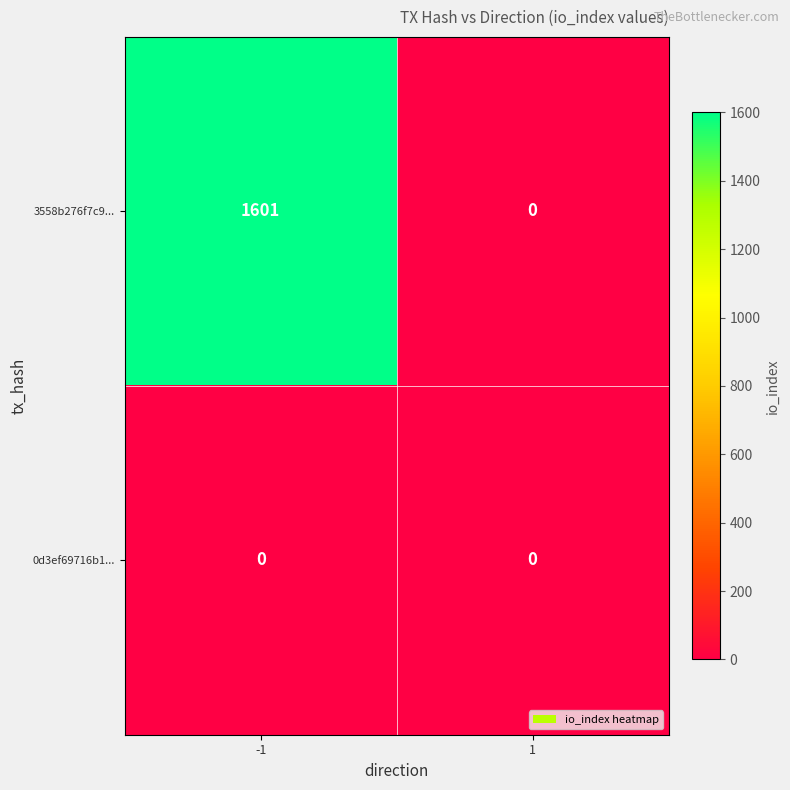

Reading right to left, extract all data points from this chart.

3558b276f7c9...: 0	1601
0d3ef69716b1...: 0	0